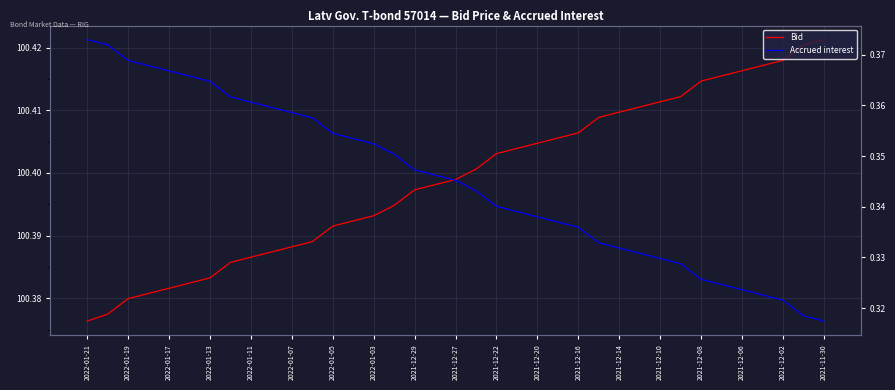

At 2022-01-03, list the series in order from smallest to largest.

Accrued interest, Bid